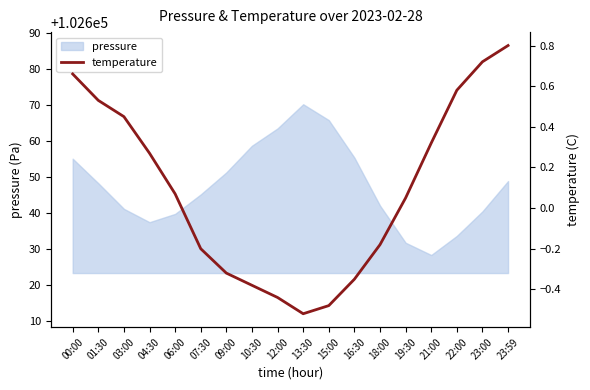

The pressure series shows 102645.2 at 07:30. True or false?

True